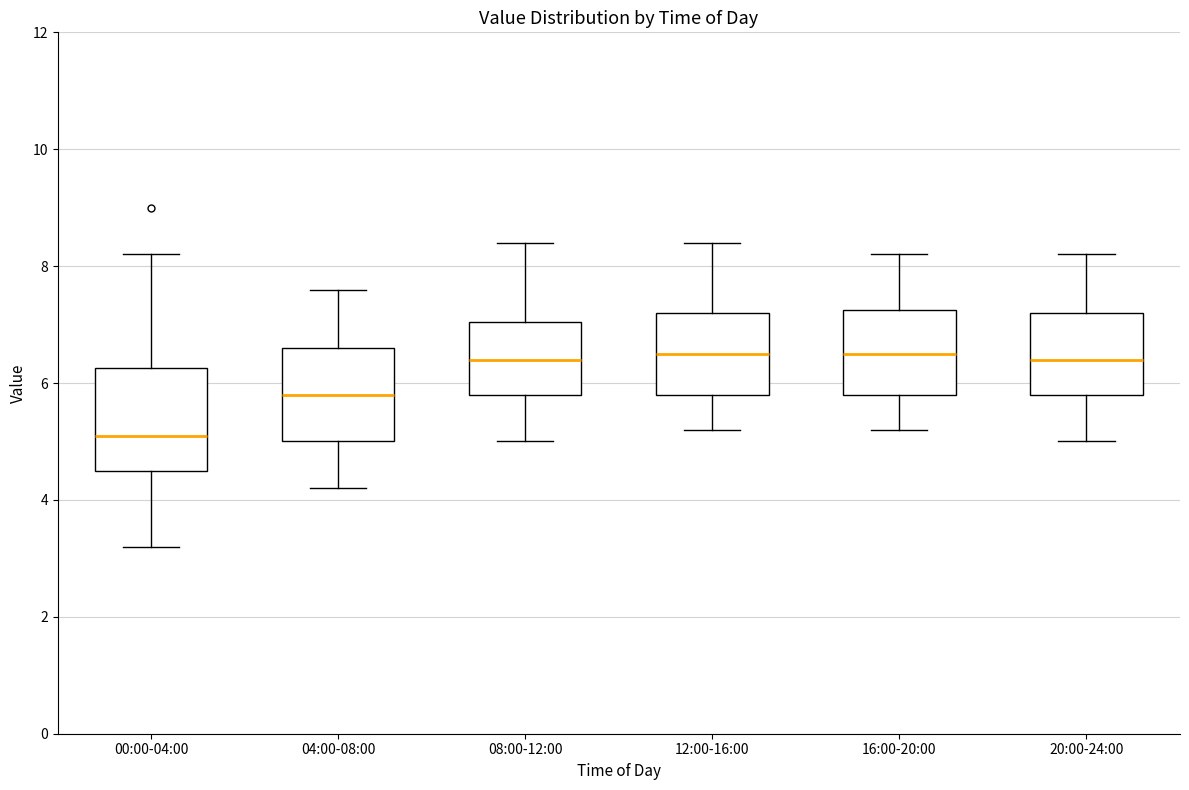

Where is the lower edge of the box for 20:00-24:00 on the y-axis? The values are not printed on the chart, so give them approximately, as read against the axis.

5.8